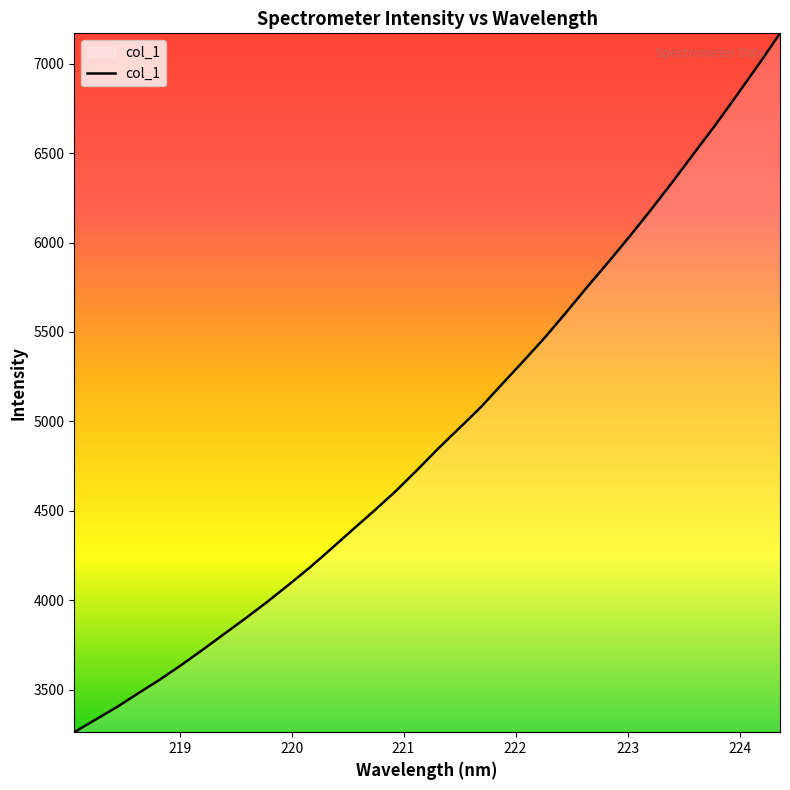

What is the smallest value displayed?

3261.8